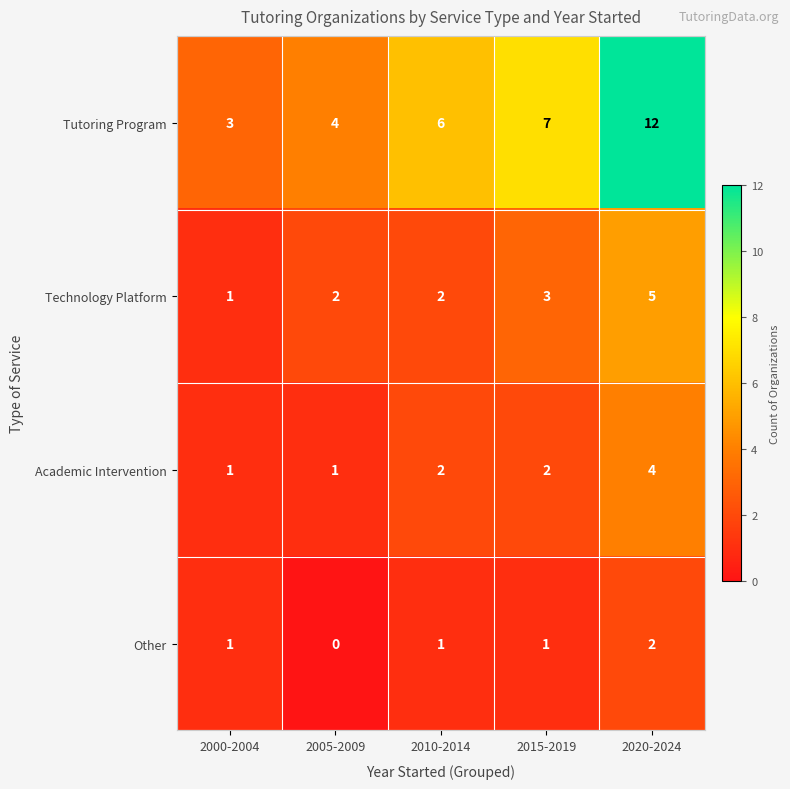

Which label corresponds to the largest value in the chart?

2020-2024